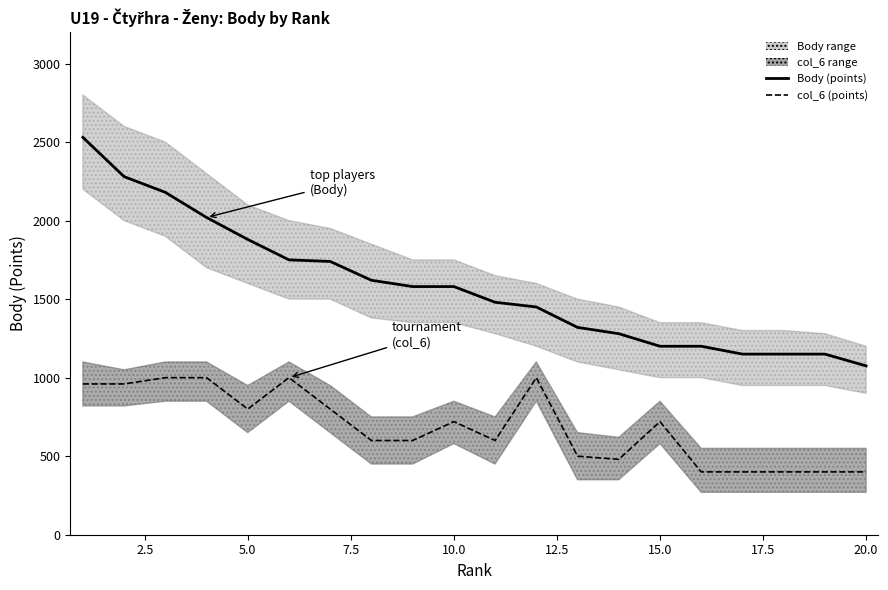

What is the sum of all col_6 (points) values?

13740